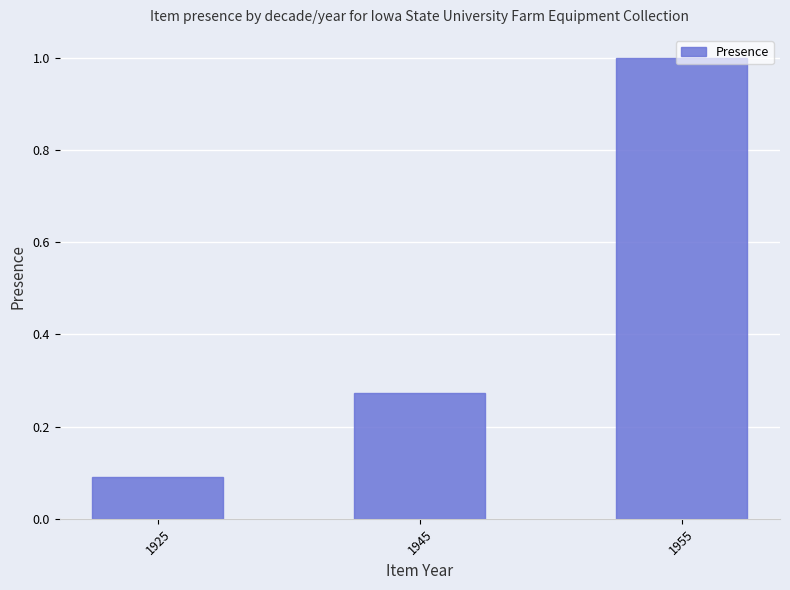

Which label corresponds to the smallest value in the chart?

1925